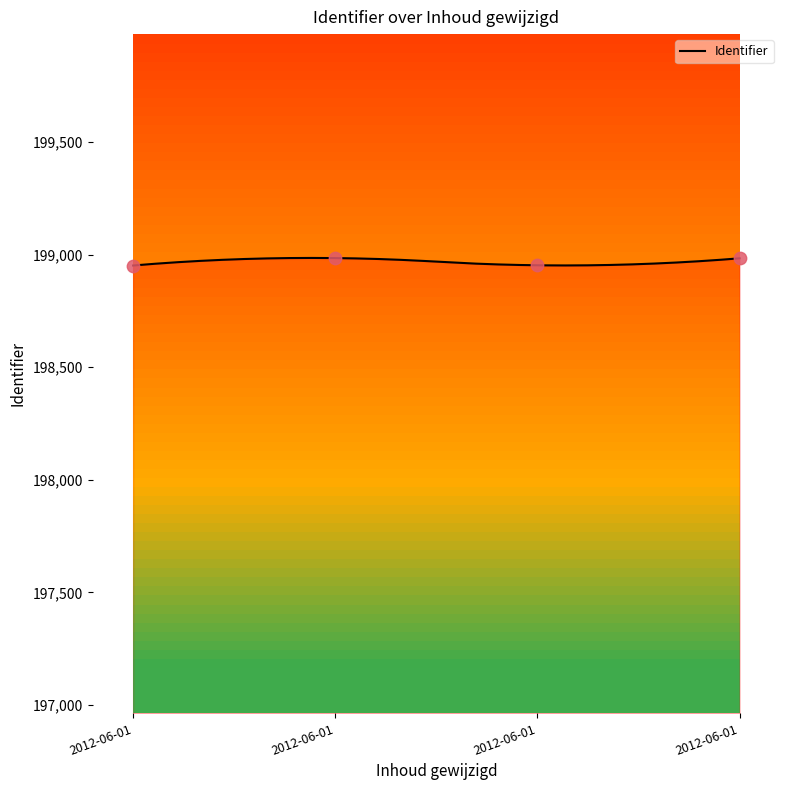

What is the ratio of the value at 2012-06-01 to the value at 2012-06-01?

1.0